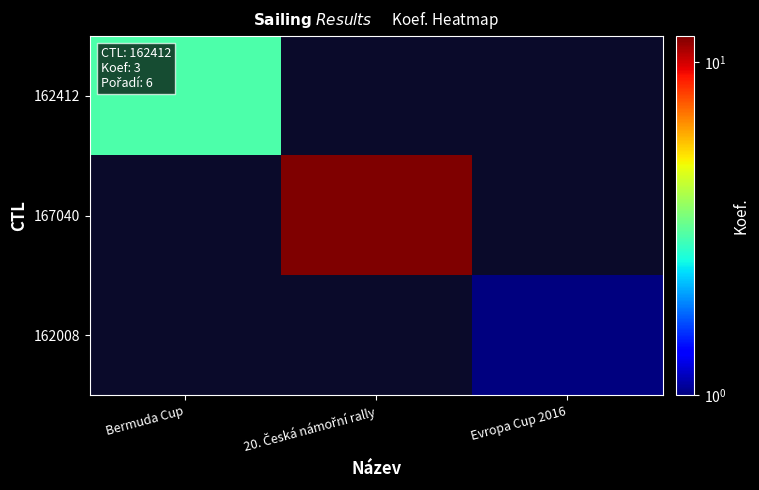

Is the value of 167040 at Evropa Cup 2016 greater than the value of 162008 at 20. Česká námořní rally?

No